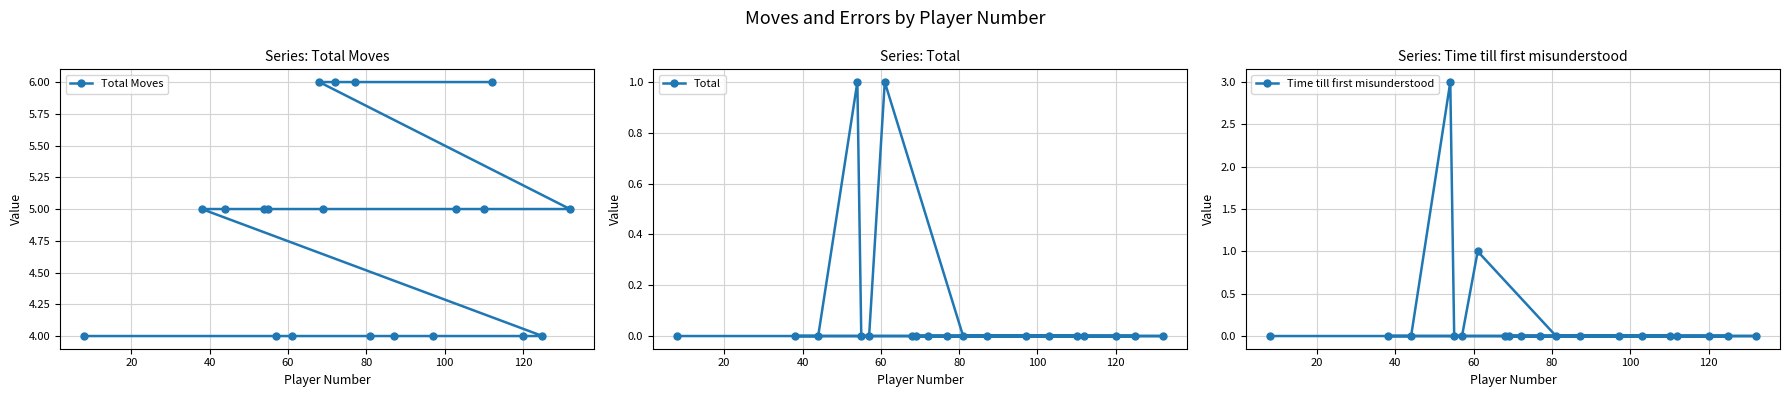

True or false: Total Moves and Time till first misunderstood intersect in this chart.

False